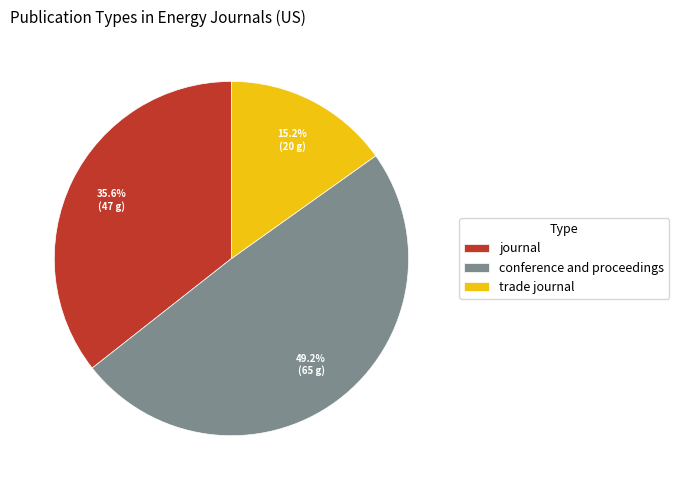

Rank the categories by value from highest to lowest.

conference and proceedings, journal, trade journal